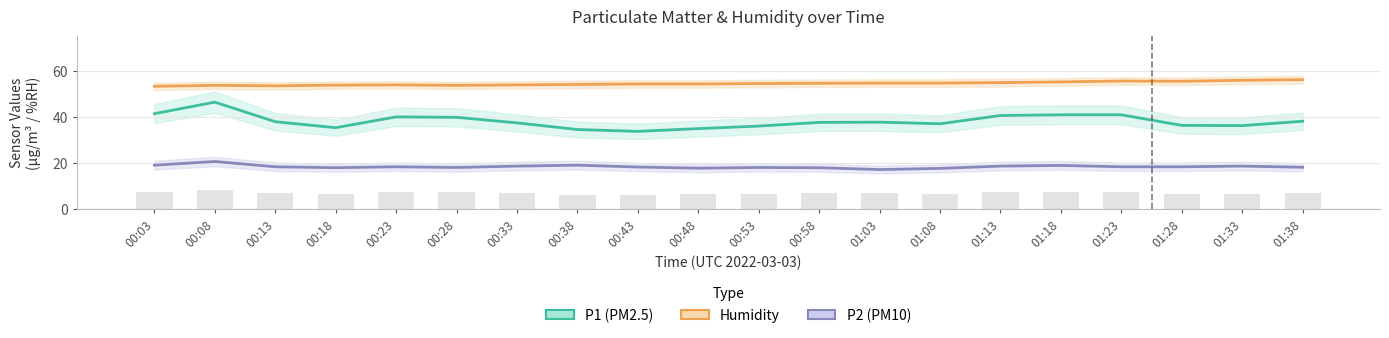

Which category has the highest value in the P1 (PM2.5) series?

00:08